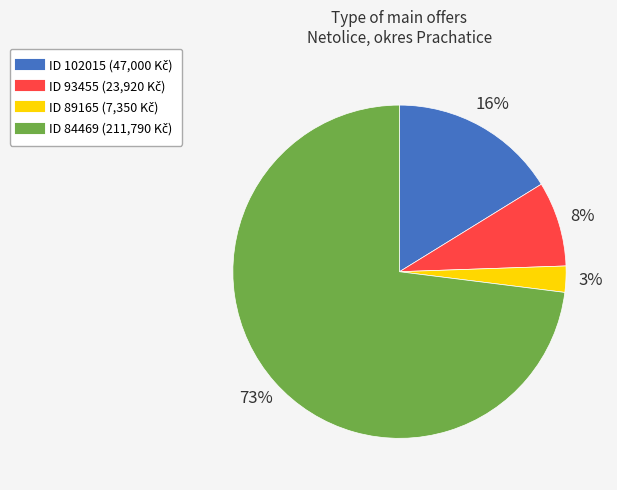

To the nearest percent, what is the difference between the largest and smallest slice percentages?

70%